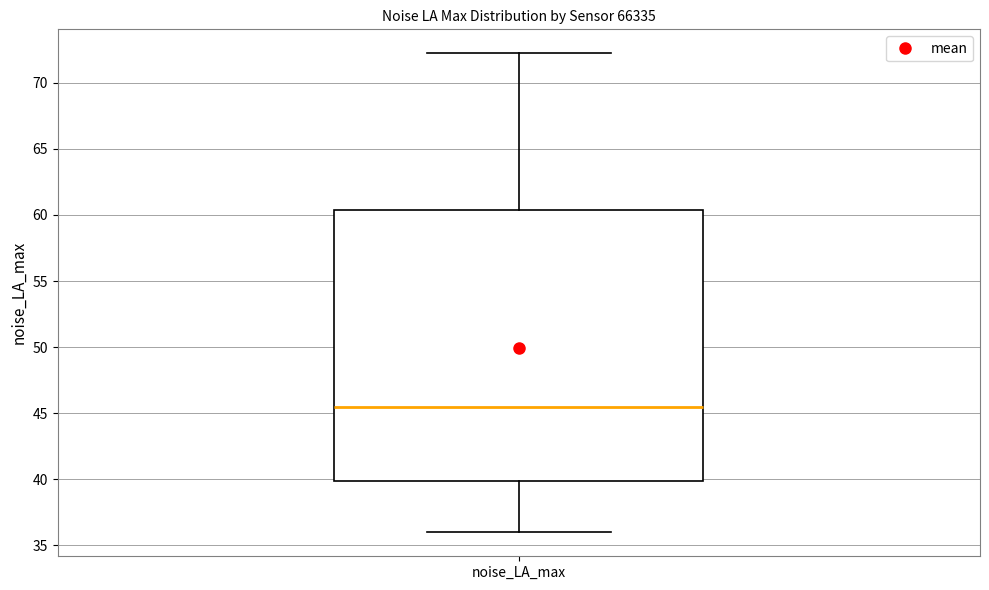

Transcribe this box plot: give where the median line is, the range the box spans, and where the two whiskers end, as read against the y-axis. The values are not printed on the chart, so give them approximately, as read against the axis.

median 45.5, box 40.0 to 60.5, whiskers 36.0 to 72.0